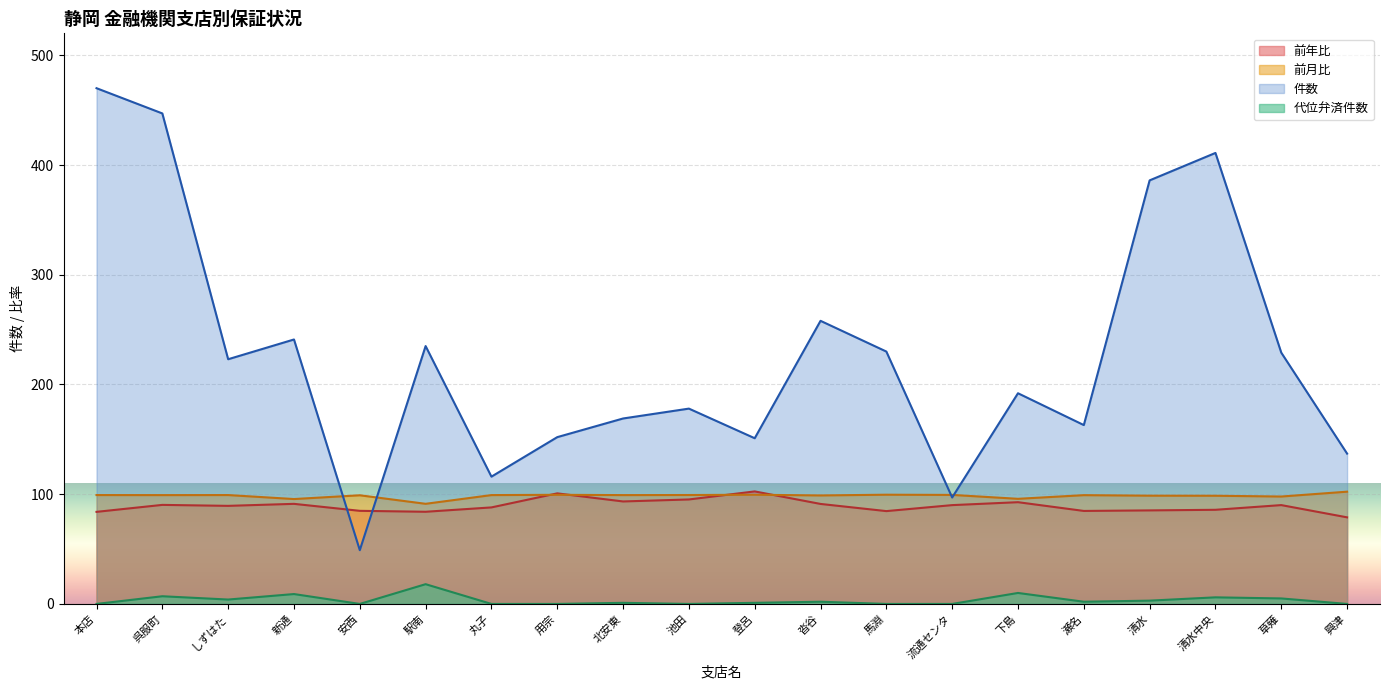

What is the total value across all series at 沓谷?

450.0